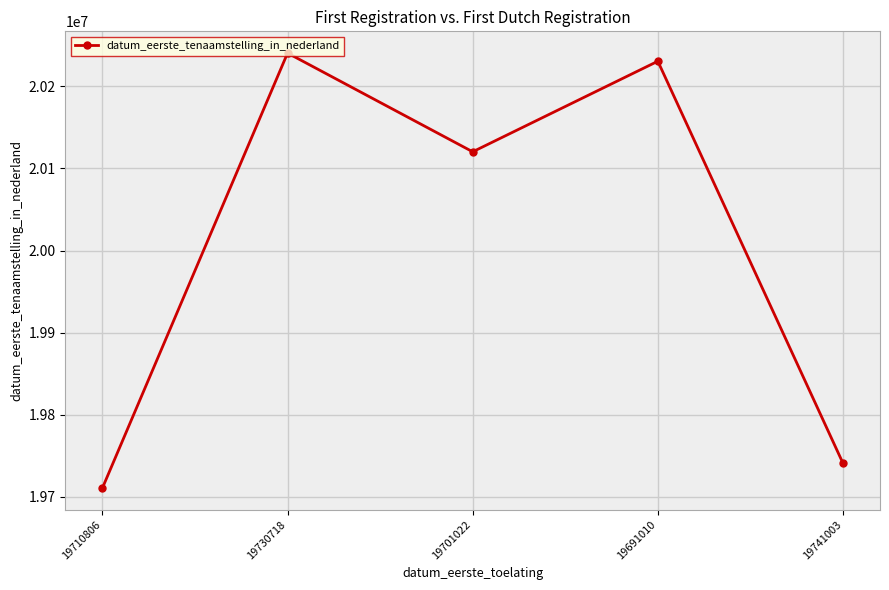

Approximately how many times larger is the value at 19730718 compared to 19701022?

1.0